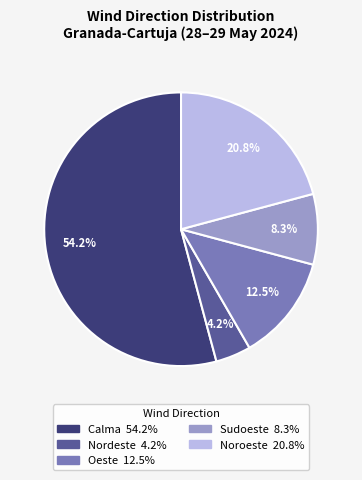

Is there any slice that represents more than half of the pie?

Yes